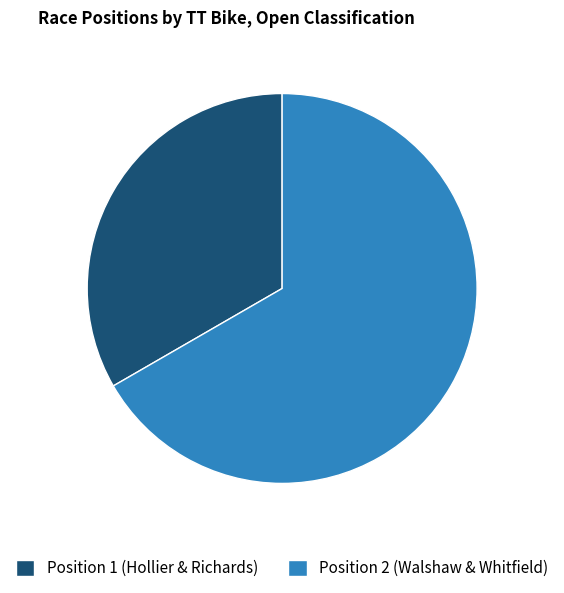

Is the sum of Position 1 (Hollier & Richards) and Position 2 (Walshaw & Whitfield) greater than half?

Yes